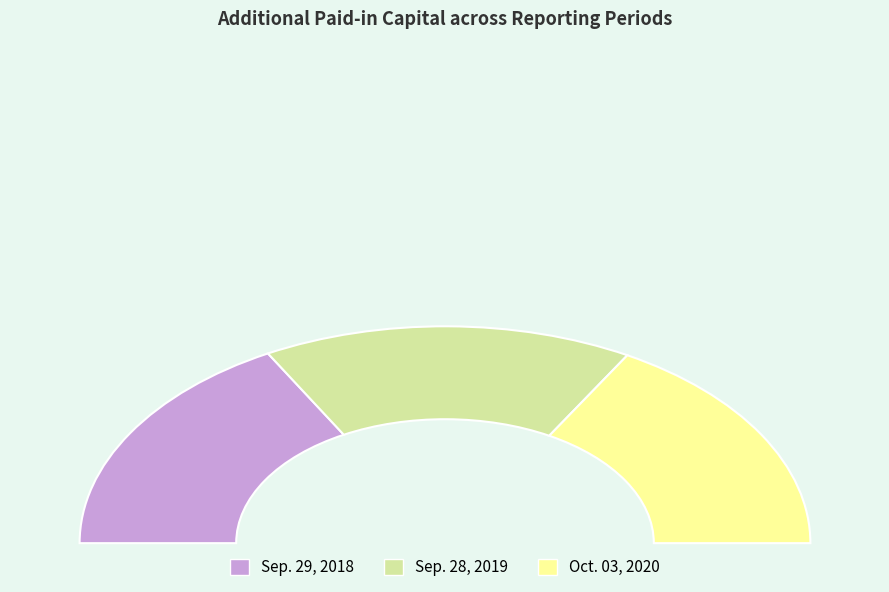

Combined, what portion of the pie is Balance at Sep. 28, 2019 and Balance at Oct. 03, 2020?

66.1%